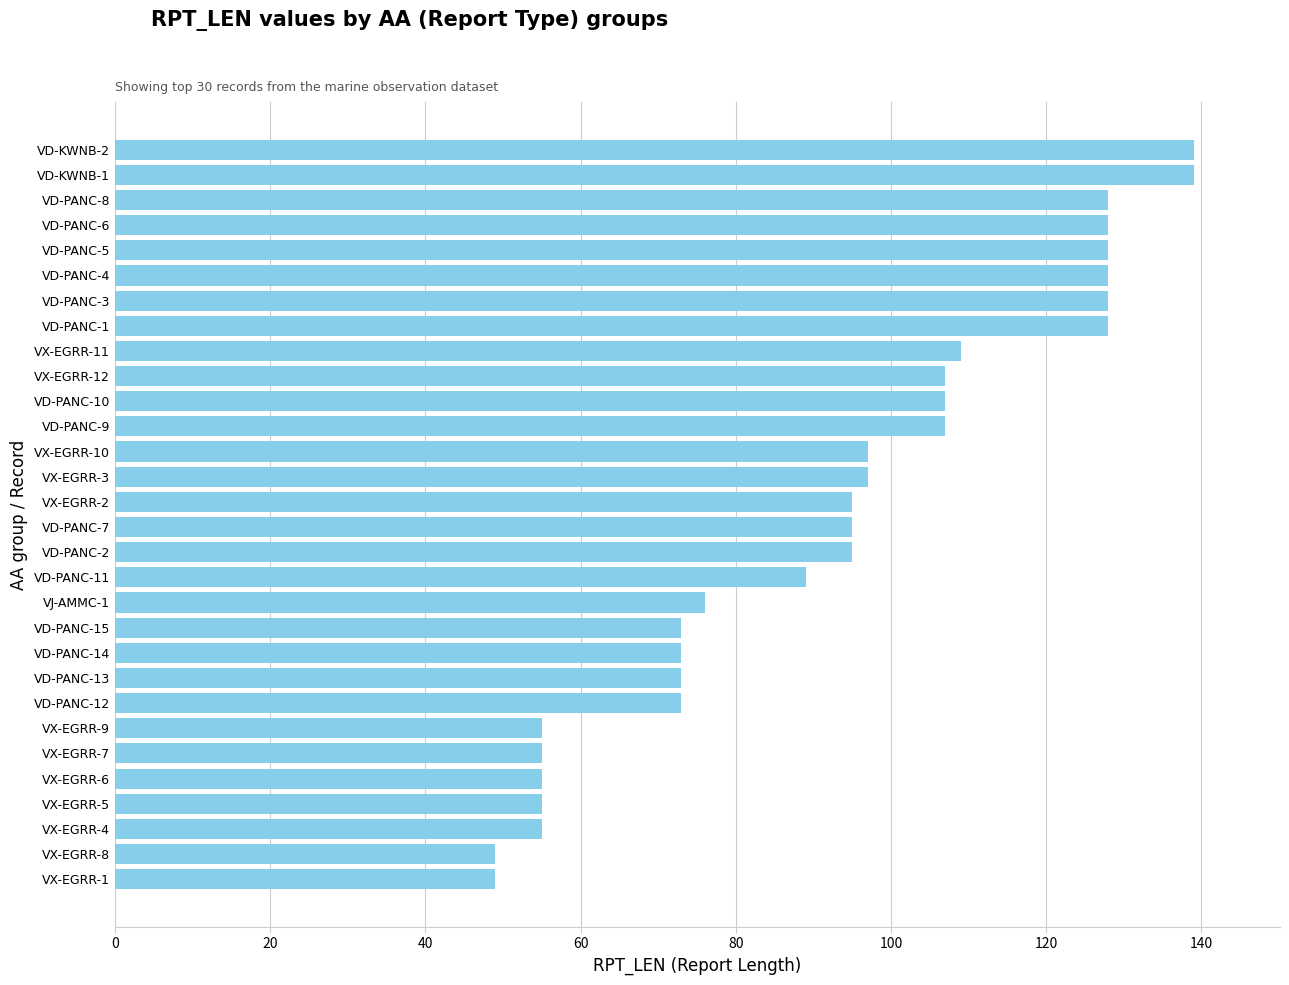

What is the sum of all values?

2785